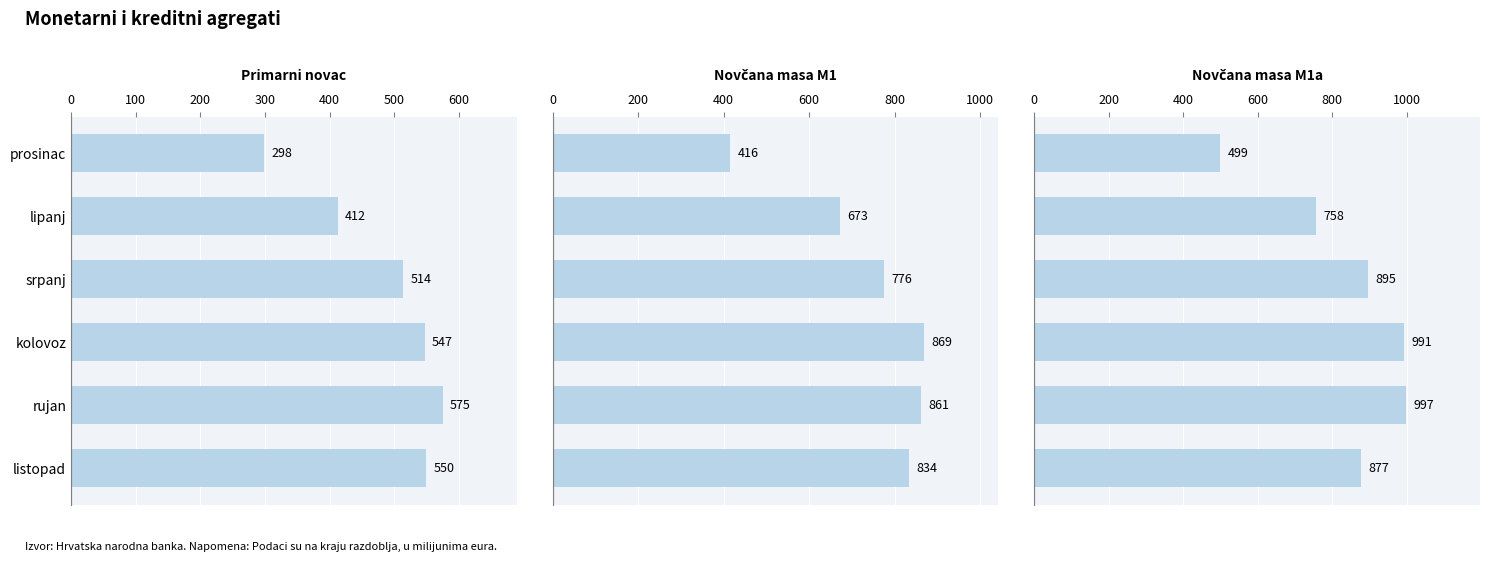

Which series has the widest spread of values?

Novčana masa M1a